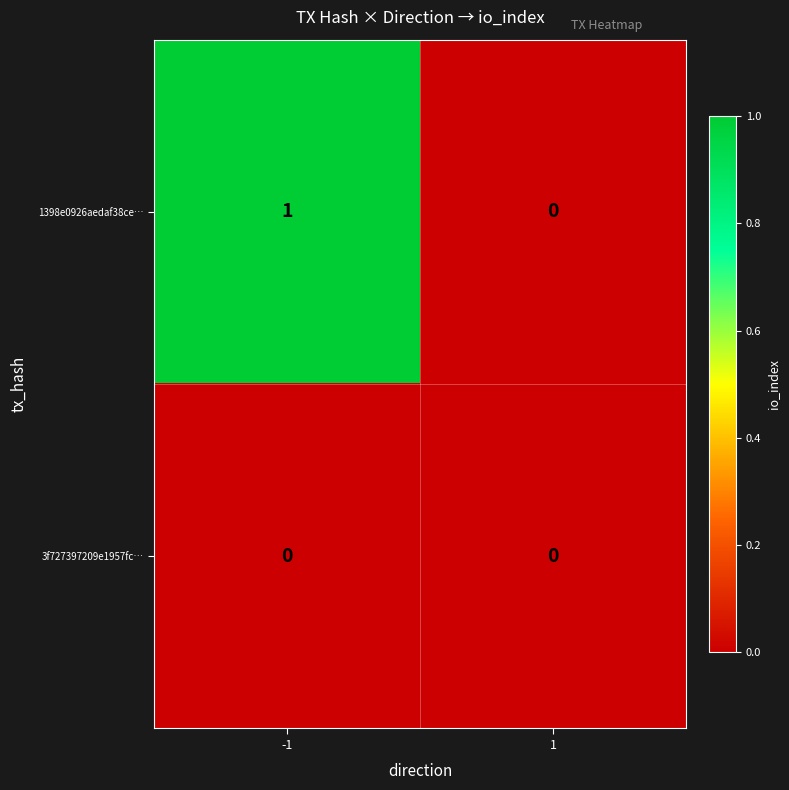

Which series has the widest spread of values?

1398e0926aedaf38ce…